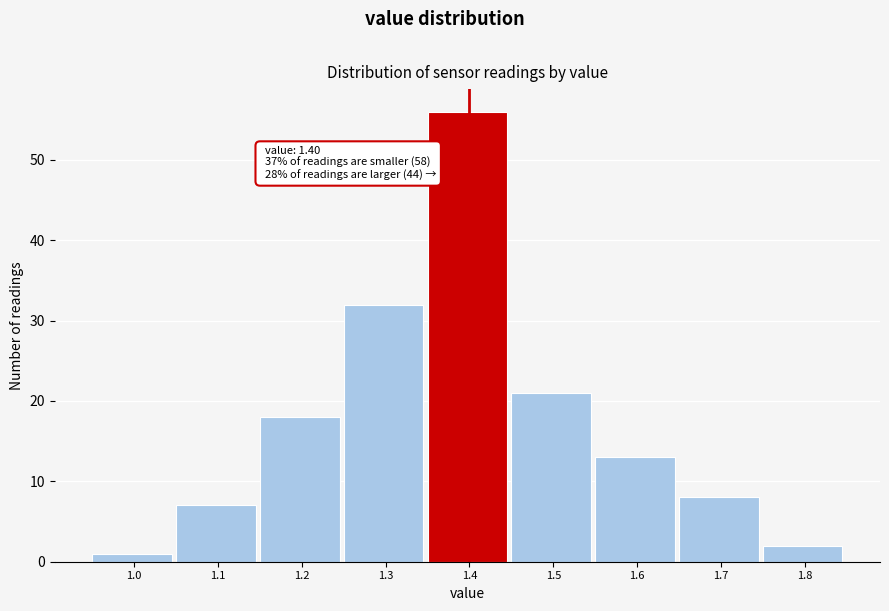

Reading right to left, list all the values displayed in this chart.

2	8	13	21	56	32	18	7	1